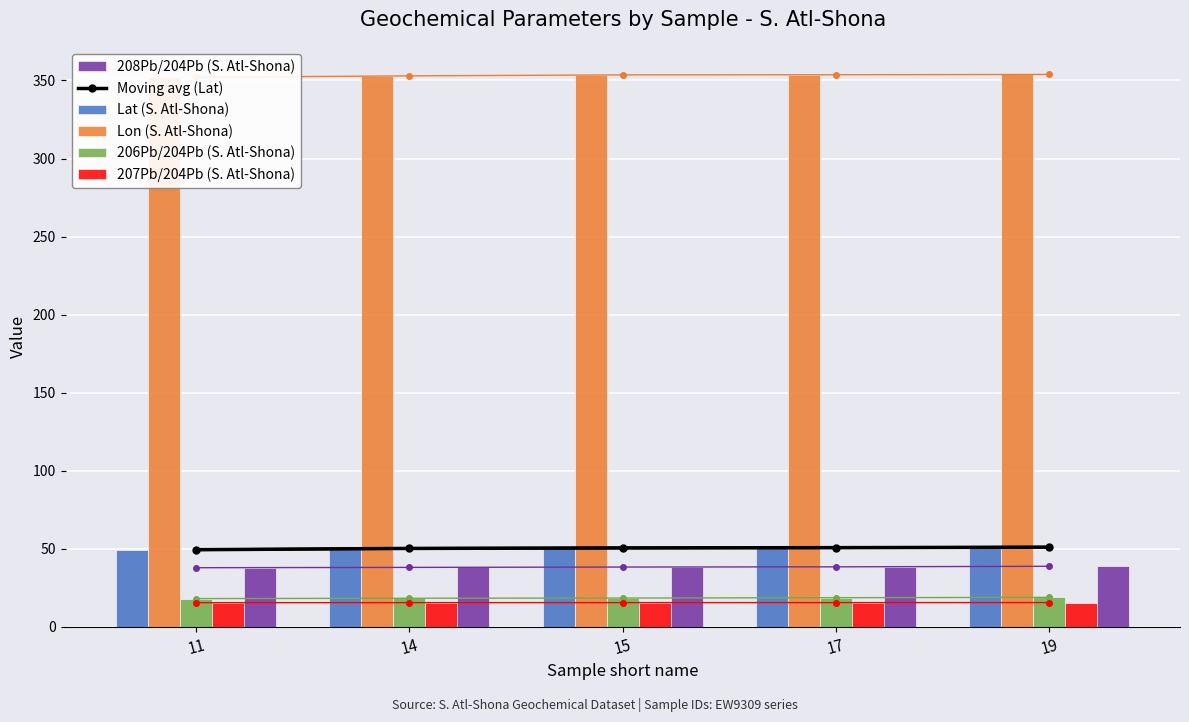

What is the difference between the 208Pb/204Pb (S. Atl-Shona) values at 17 and 15?

0.1